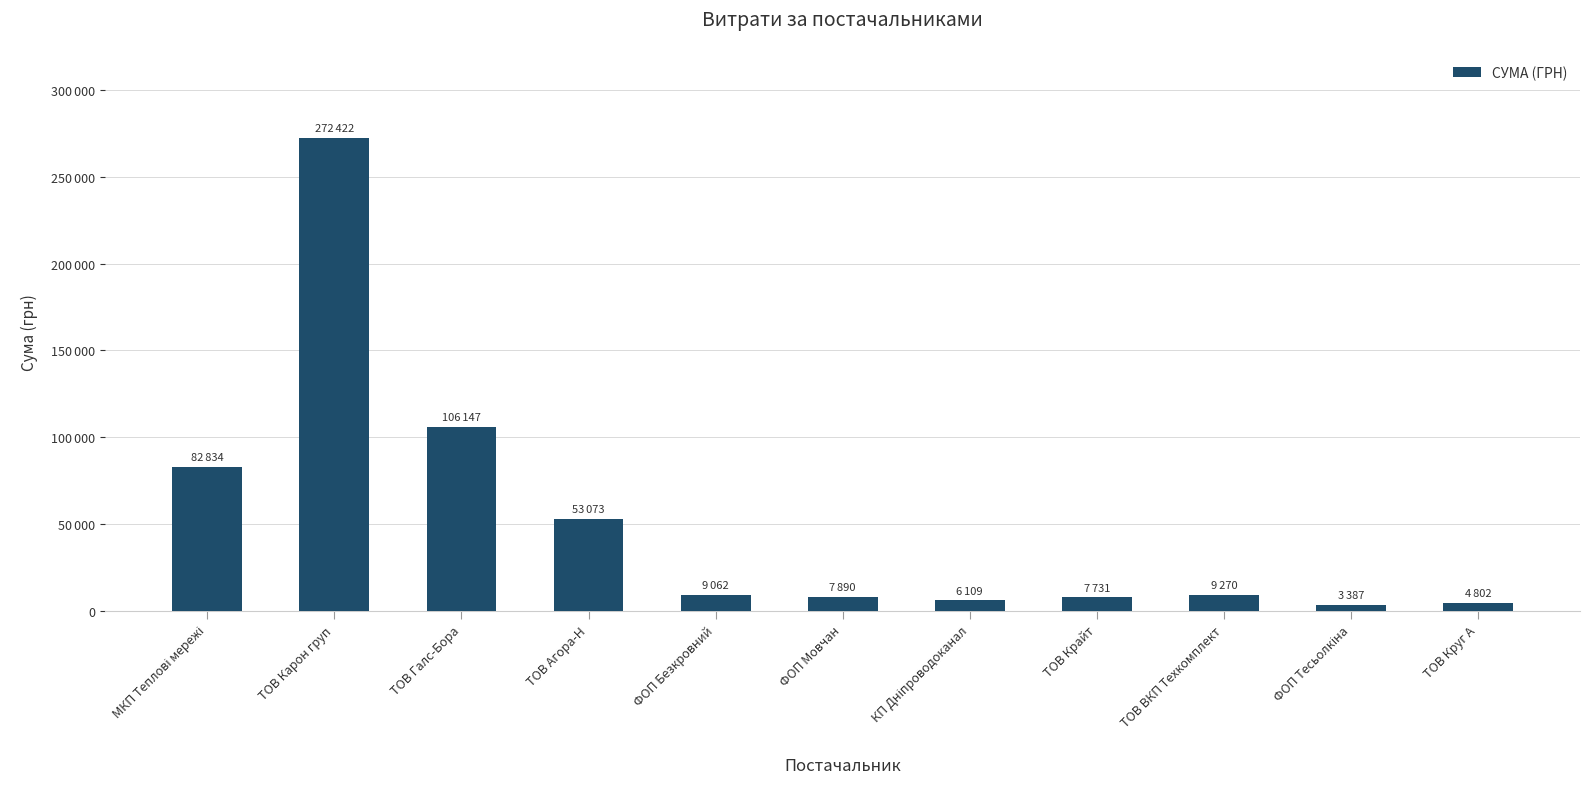

Rank the categories by value from lowest to highest.

ФОП Тесьолкіна, ТОВ Круг А, КП Дніпроводоканал, ТОВ Крайт, ФОП Мовчан, ФОП Безкровний, ТОВ ВКП Техкомплект, ТОВ Агора-Н, МКП Теплові мережі, ТОВ Галс-Бора, ТОВ Карон груп